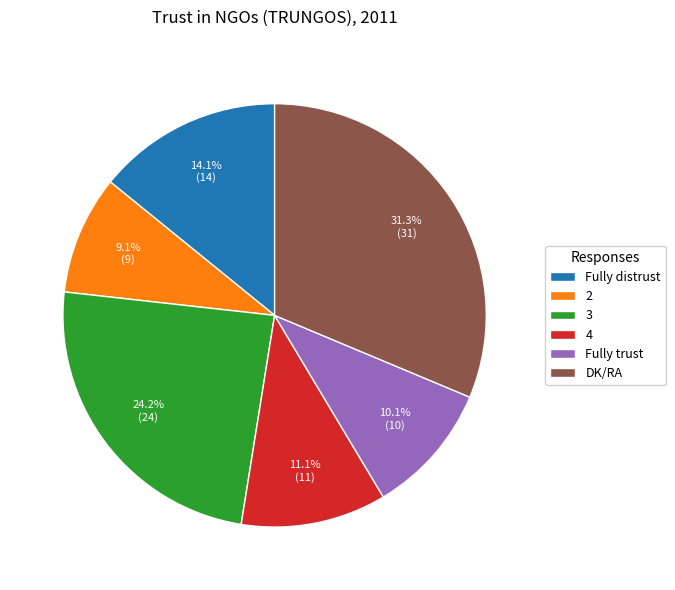

To the nearest percent, what is the average slice percentage?

17%